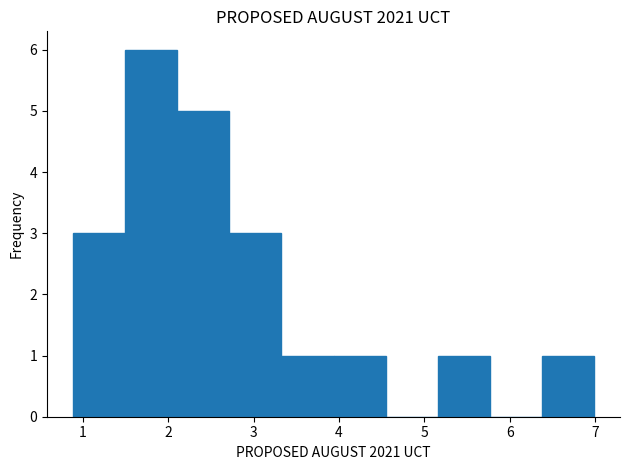

How tall is the bar that spans 6.4 to 7.0 on the x-axis? Neither the bar edges nor the heights are printed on the chart, so give them approximately, as read against the axes.

1